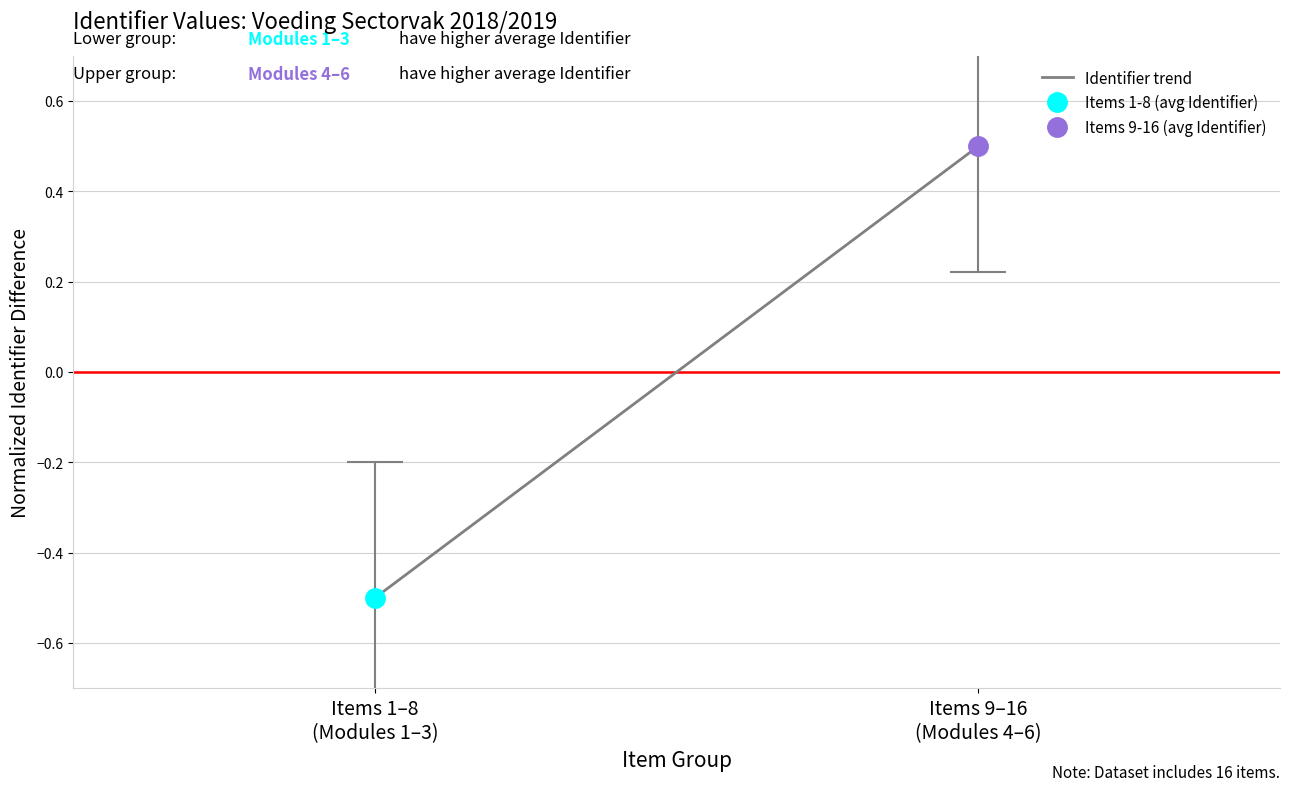

Rank the categories by value from lowest to highest.

Items 1–8
(Modules 1–3), Items 9–16
(Modules 4–6)